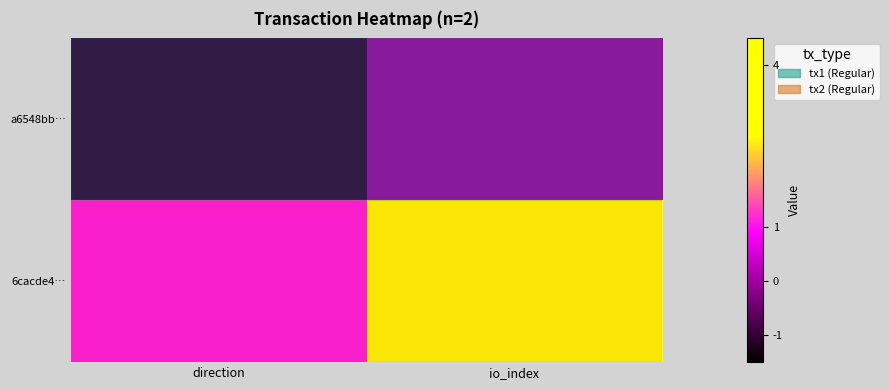

How many distinct data groups are displayed?

2